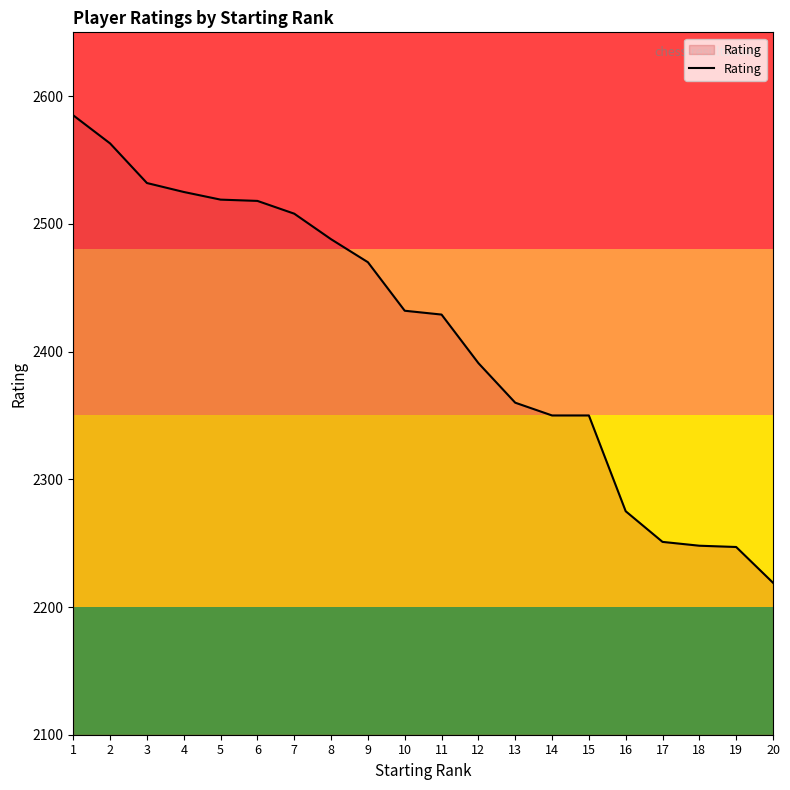

Between 18 and 4, which is larger?

4